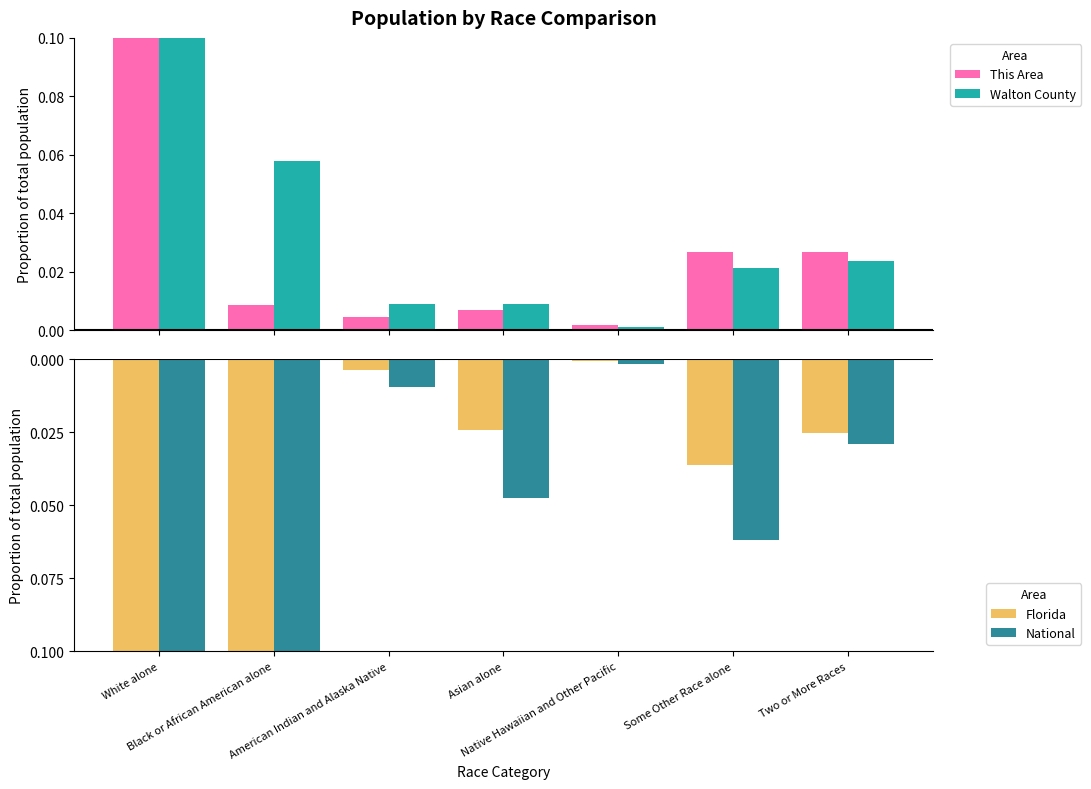

What is the greatest value displayed?

0.9